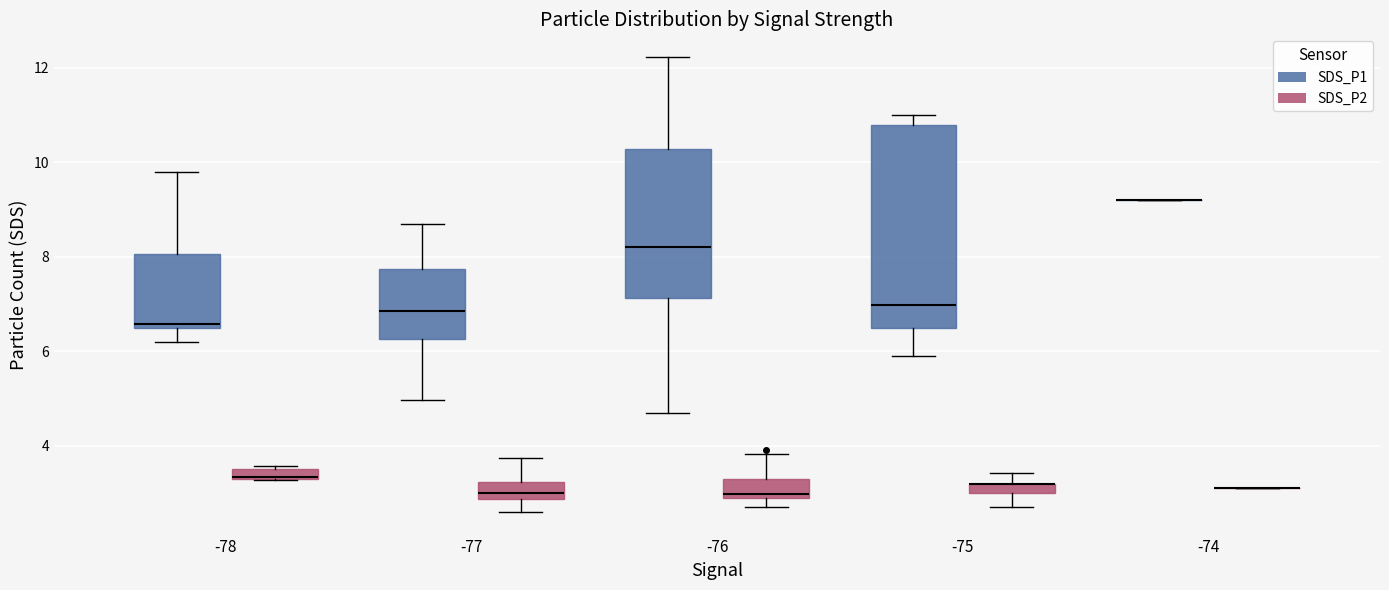

Where does the median line of the box for -77 (SDS_P2) sit on the y-axis? The values are not printed on the chart, so give them approximately, as read against the axis.

3.0